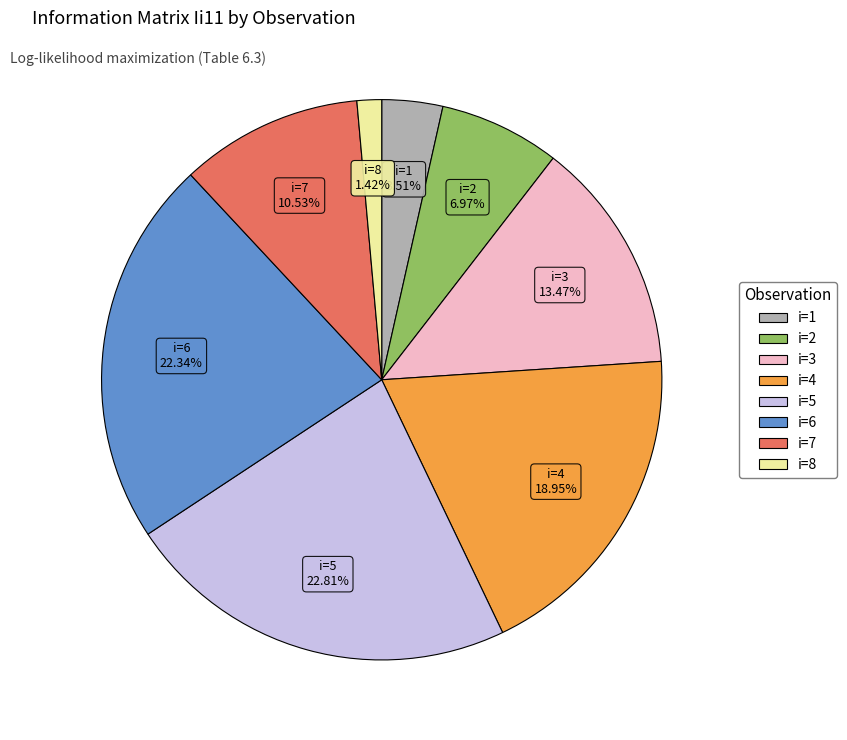

Which category has the smallest portion of the pie?

i=8